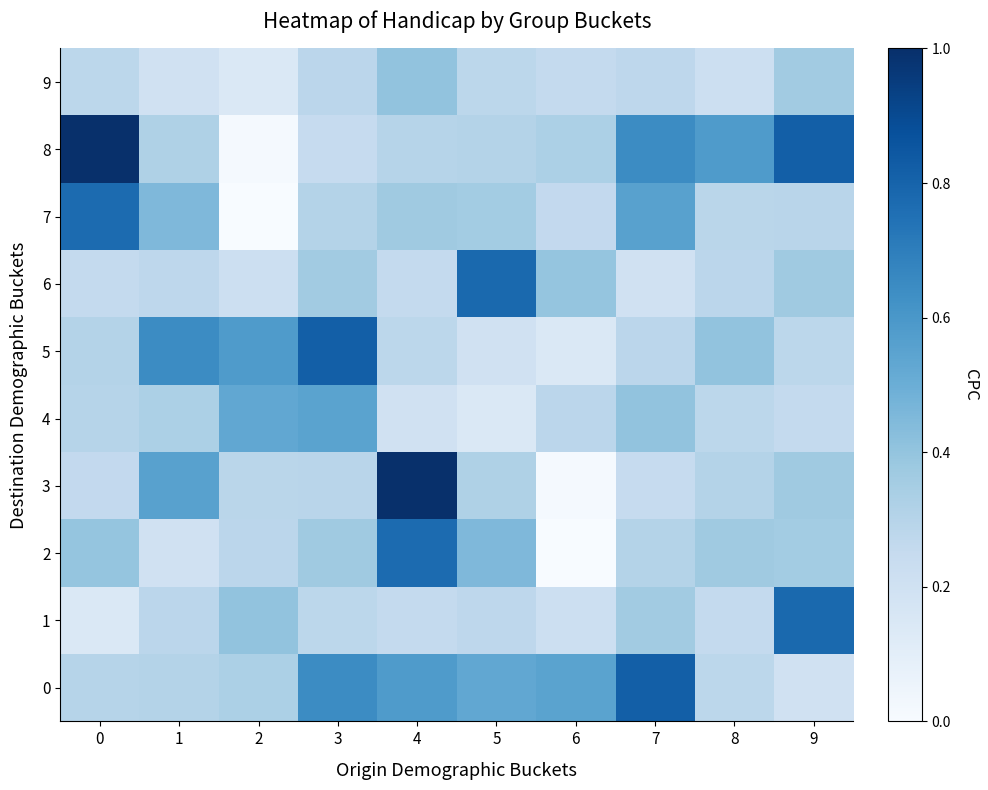

At how many categories does at least one series exceed 0?

10